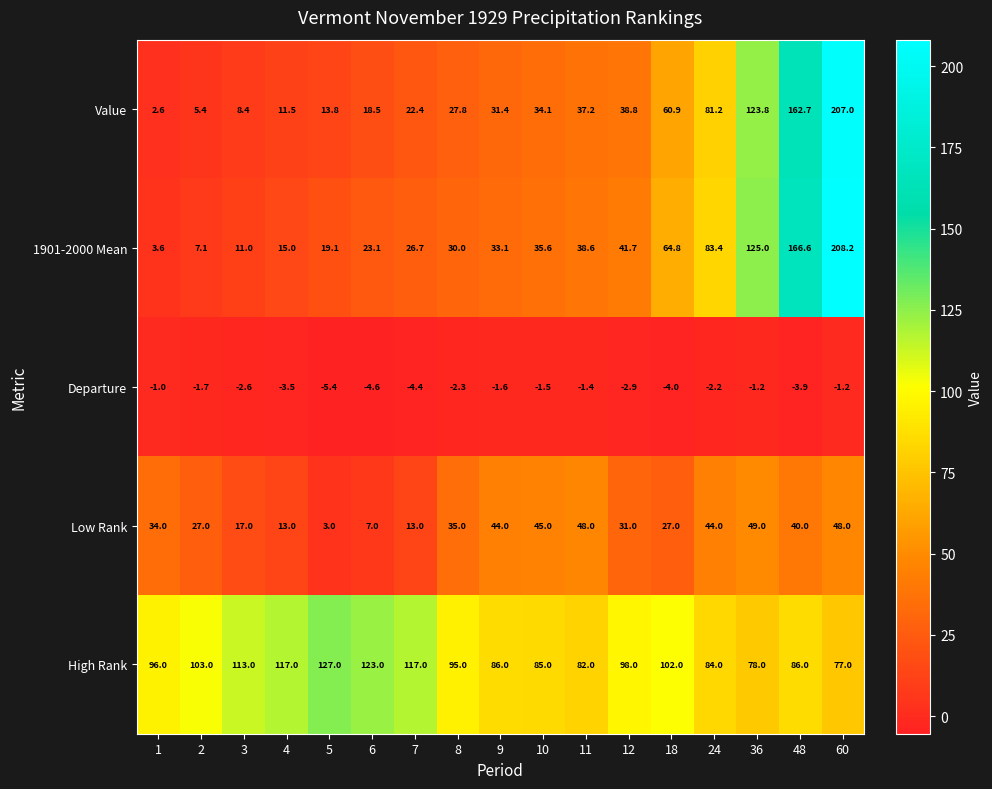

Which series has the widest spread of values?

1901-2000 Mean